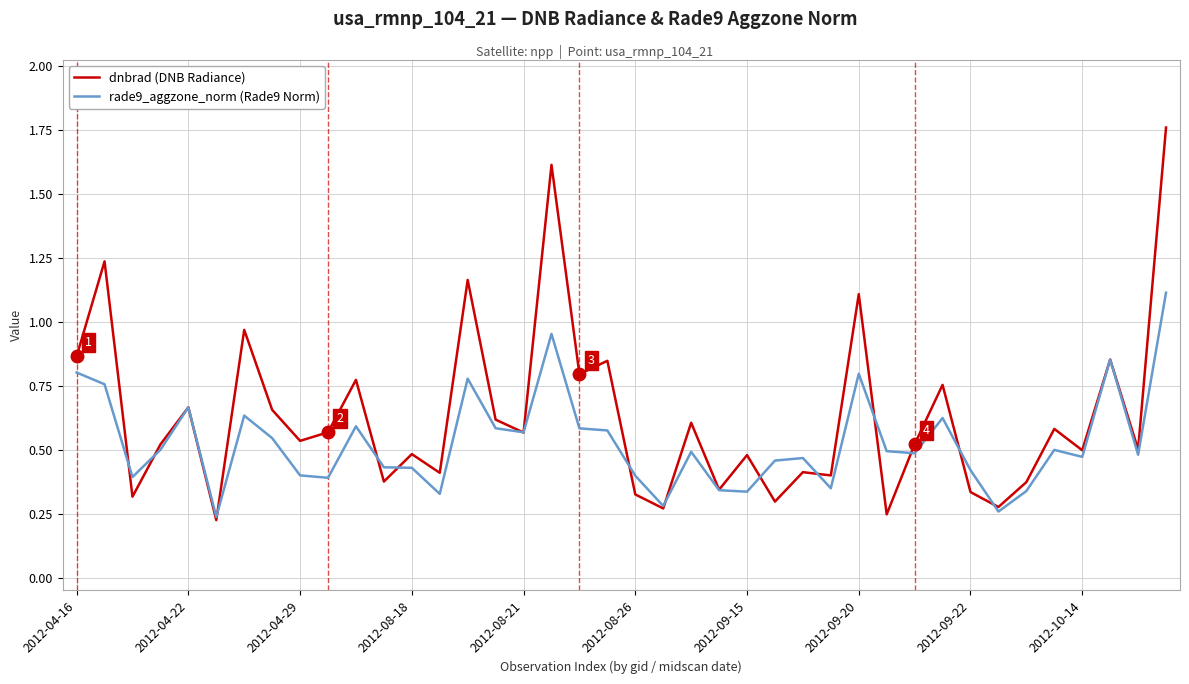

At which category is the sum across all series the highest?

39